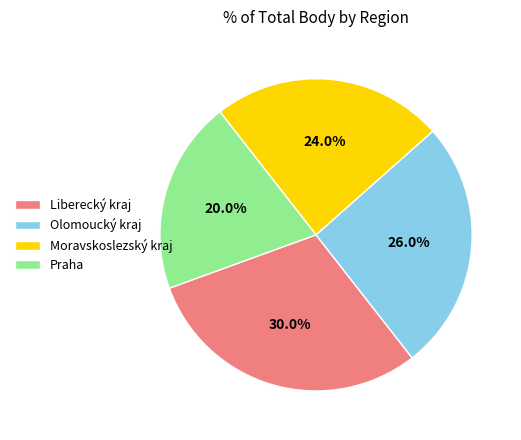

Combined, what portion of the pie is Liberecký kraj and Olomoucký kraj?

56.0%